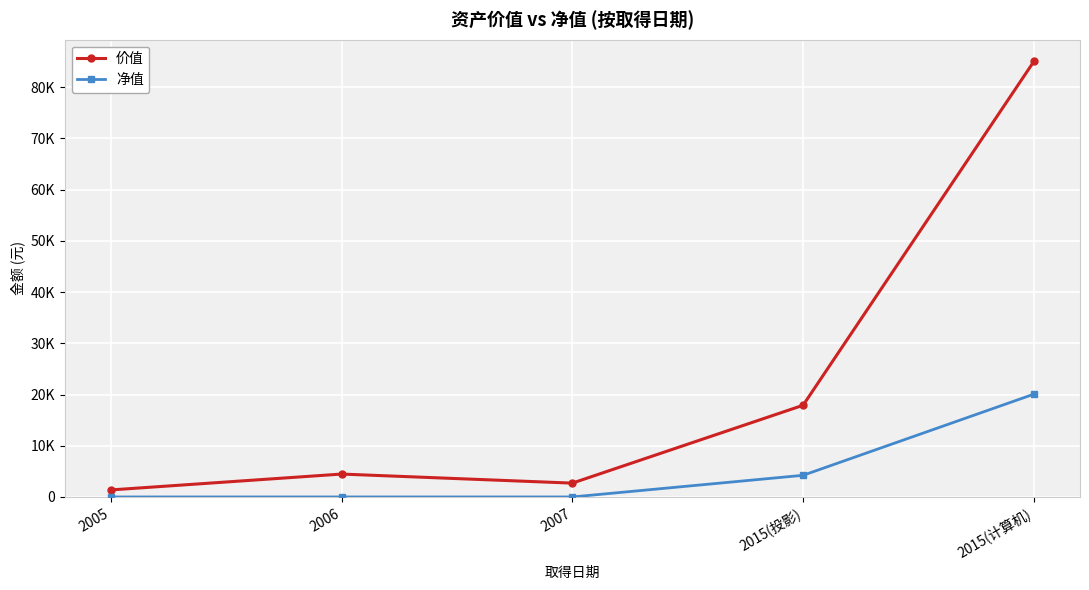

At which label is 净值 closest to 10034?

2015(投影)